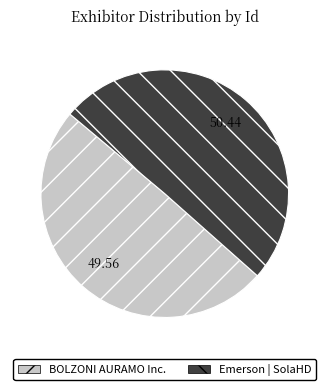

Is the sum of Emerson | SolaHD and BOLZONI AURAMO Inc. greater than half?

Yes